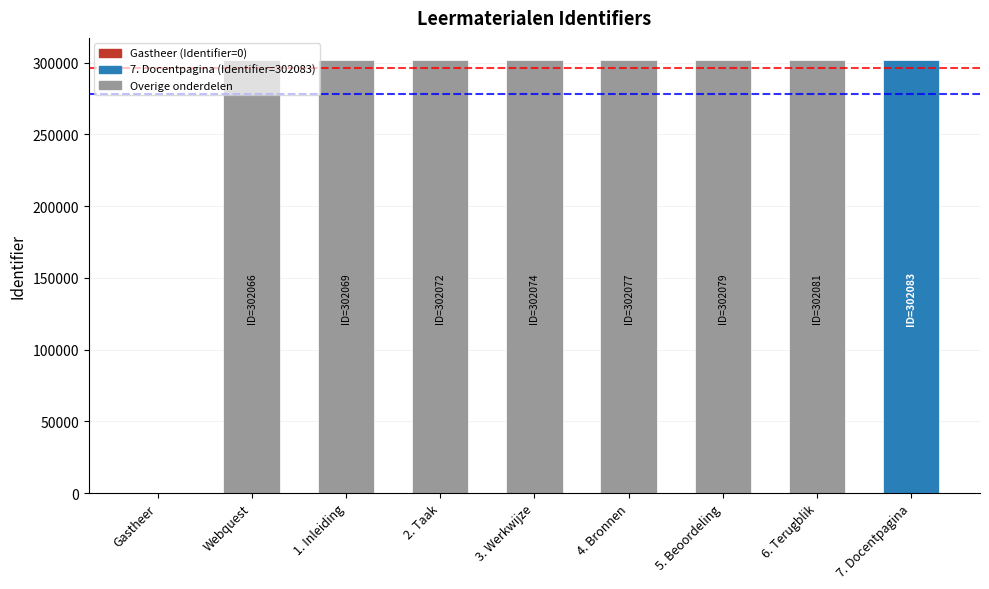

What is the change in value from Webquest to 5. Beoordeling?

+13